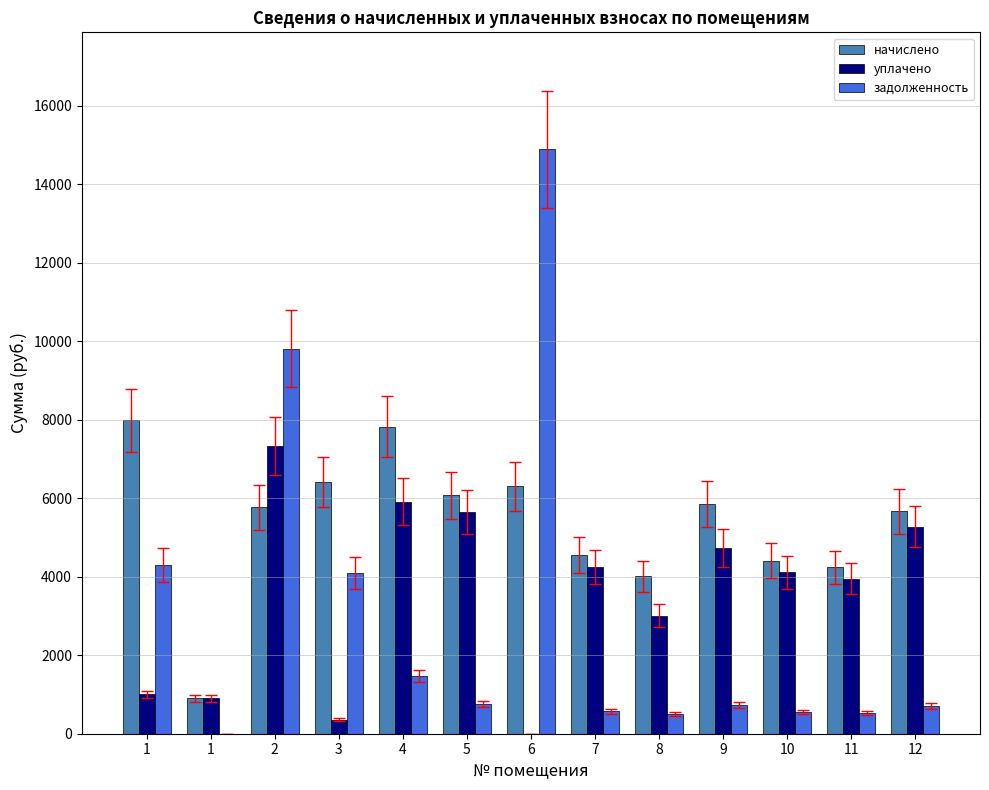

What is the value of the уплачено bar at the 6th from the left?

5655.6